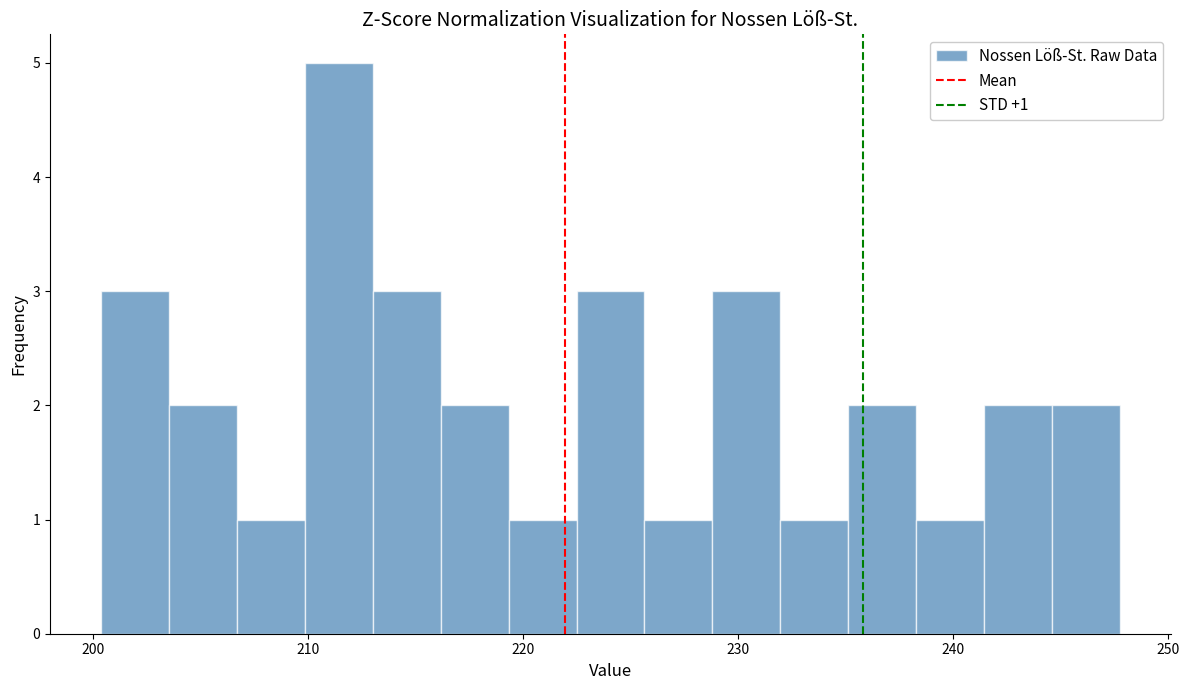

Read against the x-axis, roughly where is the centre of the tallest bar?

211